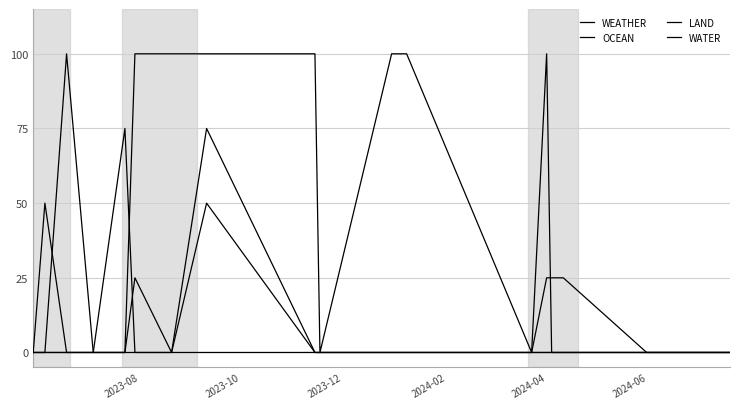

How many lines are shown in the chart?

4